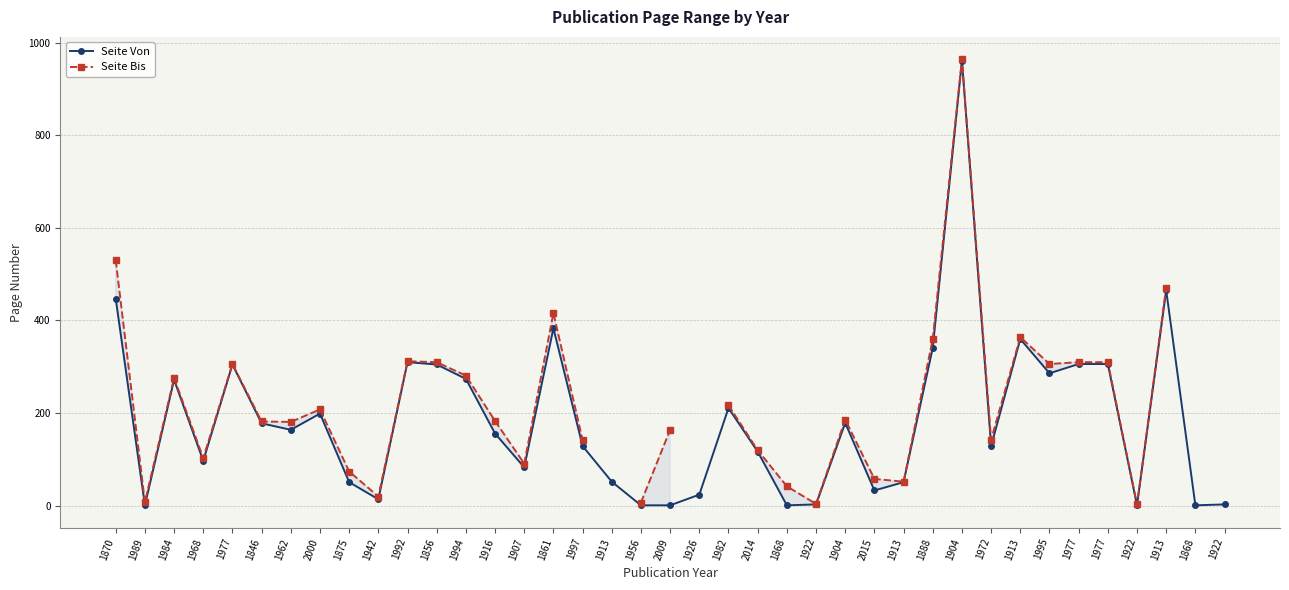

Rank the categories by Seite Von value from highest to lowest.

1904, 1913, 1870, 1861, 1913, 1888, 1992, 1977, 1977, 1977, 1856, 1995, 1994, 1984, 1982, 2000, 1904, 1846, 1962, 1916, 1997, 1972, 2014, 1968, 1907, 1913, 1875, 1913, 2015, 1926, 1942, 1922, 1922, 1989, 1956, 2009, 1868, 1922, 1868